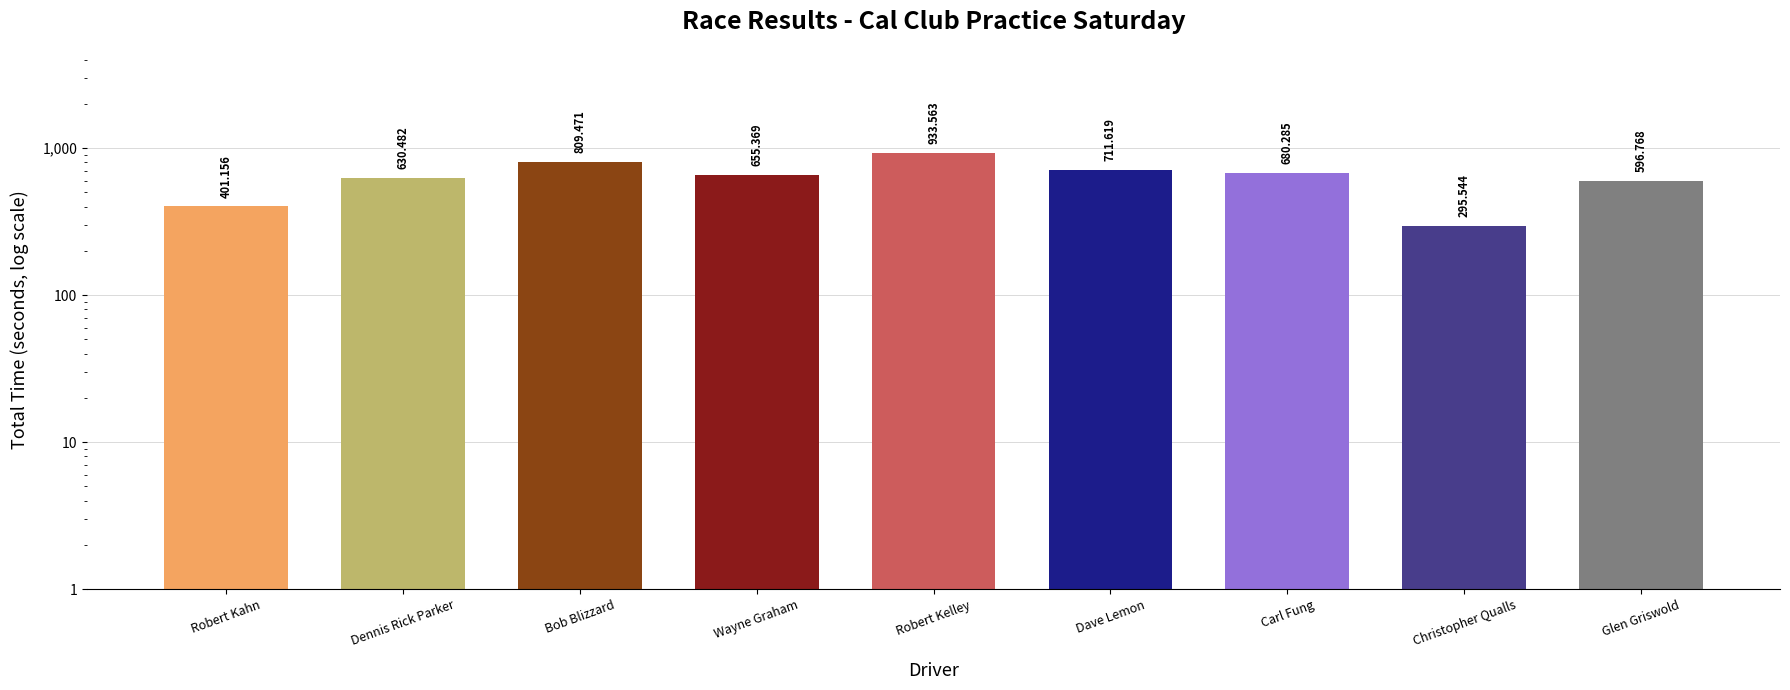

Reading left to right, extract all data points from this chart.

Robert Kahn=401.2	Dennis Rick Parker=630.5	Bob Blizzard=809.5	Wayne Graham=655.4	Robert Kelley=933.6	Dave Lemon=711.6	Carl Fung=680.3	Christopher Qualls=295.5	Glen Griswold=596.8